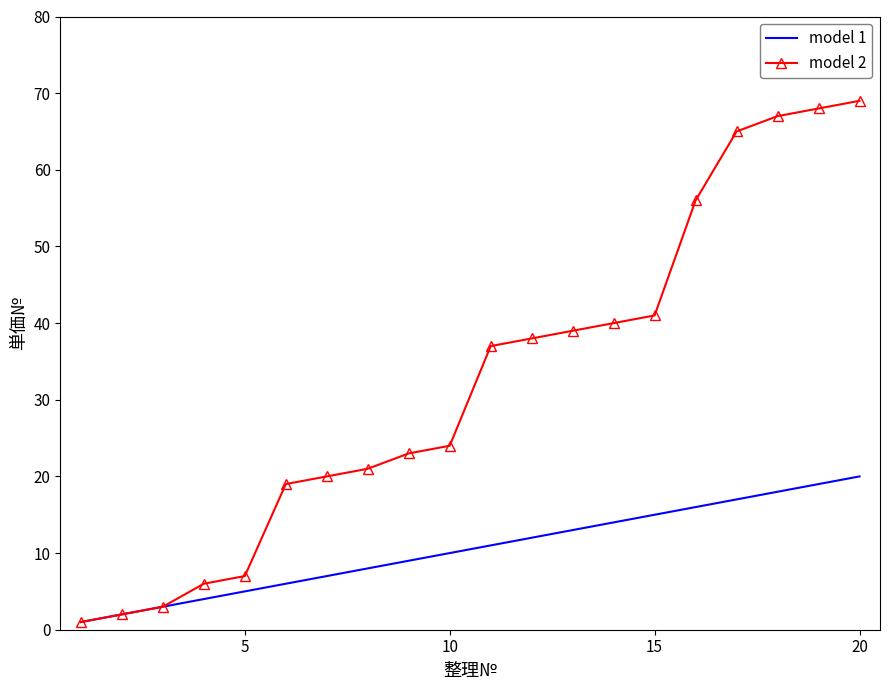

True or false: model 2 has more than 1 points higher than both neighbors.

False